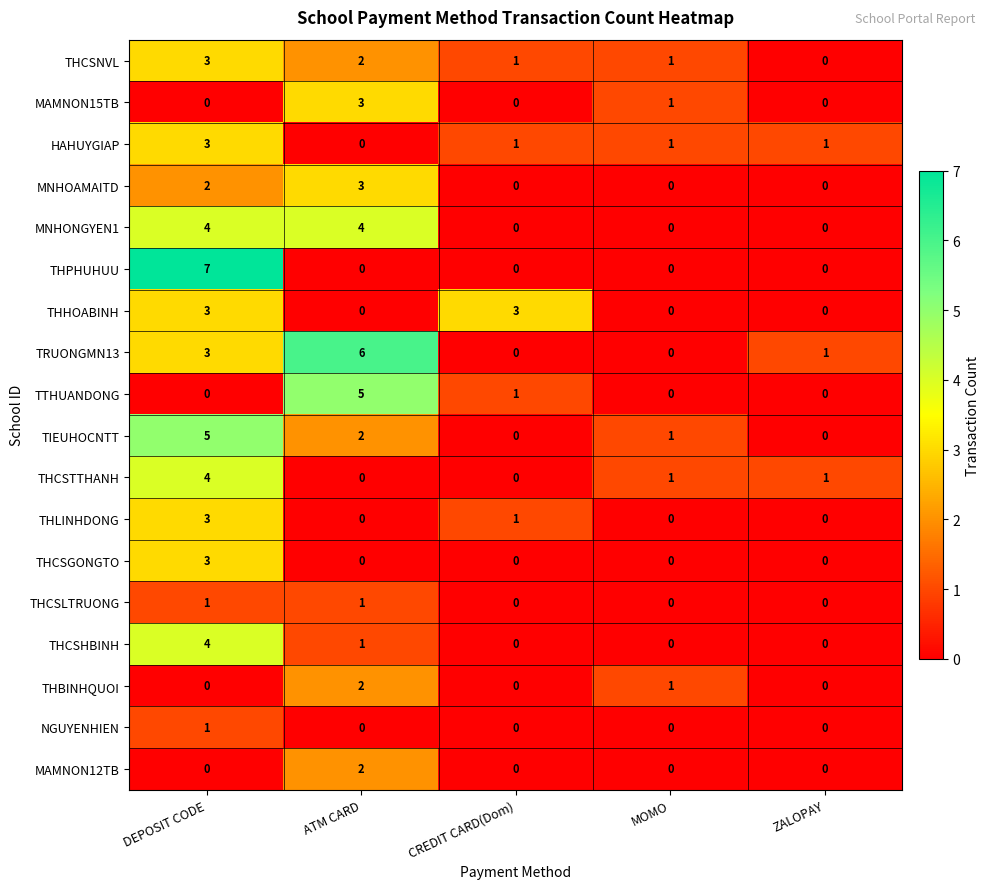

What is the total value across all series at ATM CARD?

31